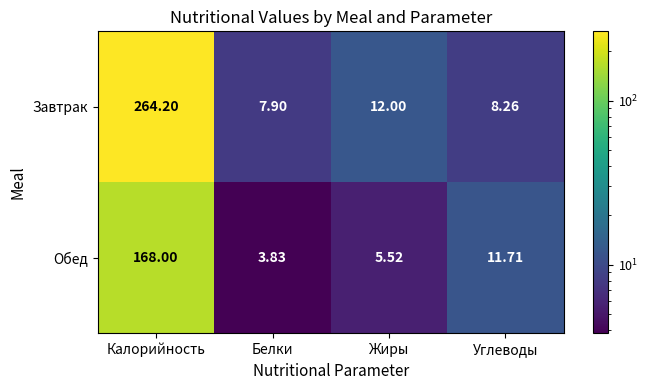

List the series in order of their overall mean, lowest first.

Обед, Завтрак